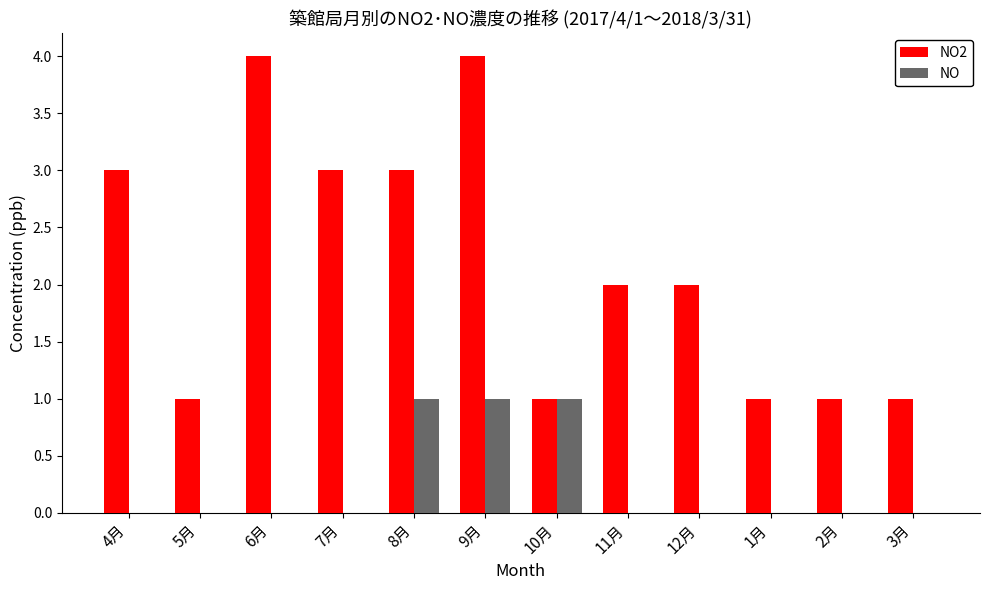

What is the maximum value shown in the chart?

4